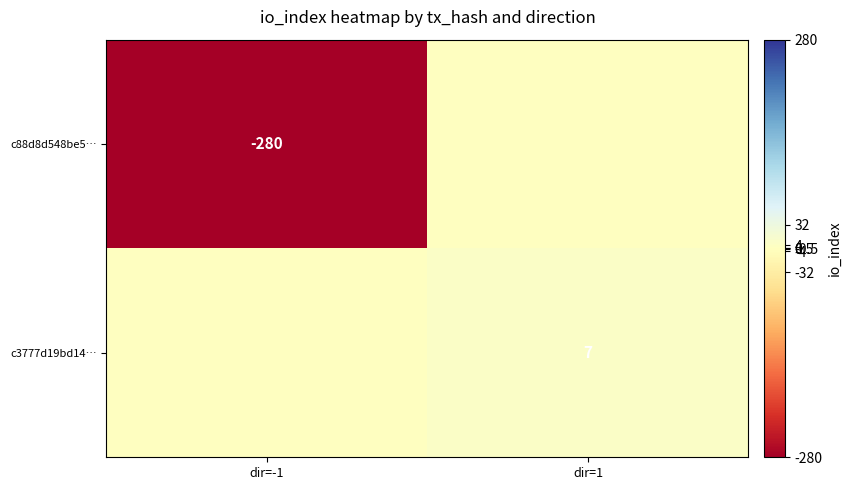

True or false: c88d8d548be5… has a value of -280 at dir=-1.

True